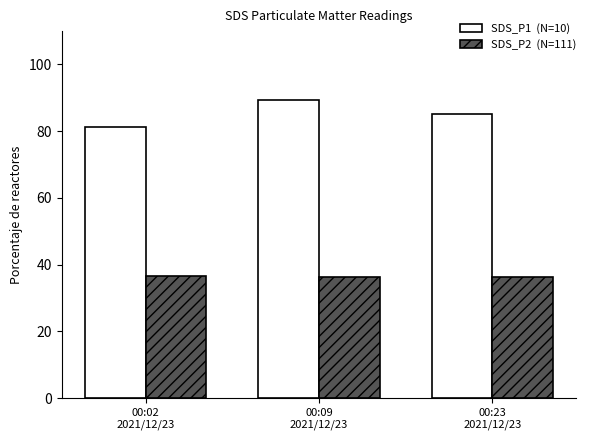

What is the smallest value displayed?

36.2